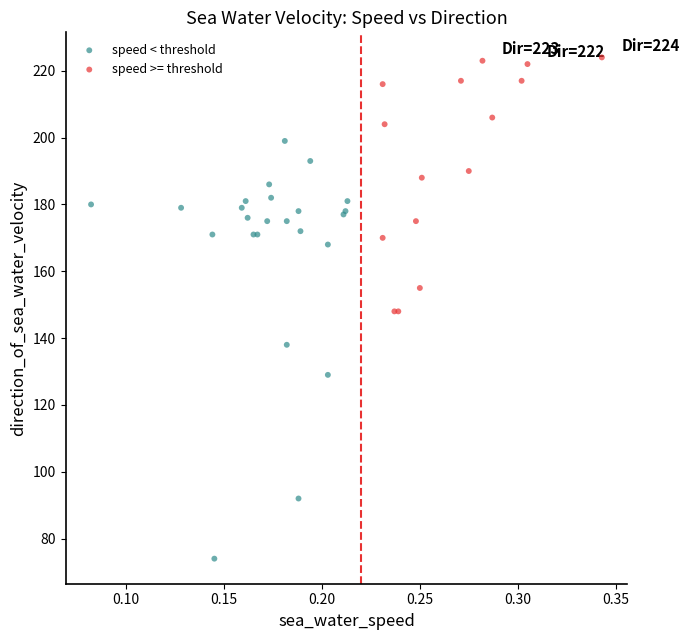

Which series reaches the maximum Y coordinate?

speed >= threshold